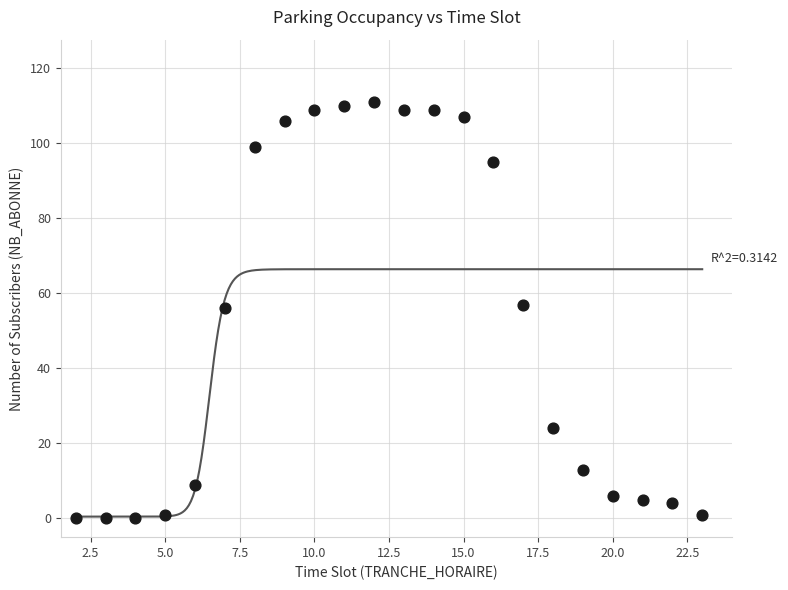

What is the range of Y values (max minus min)?

111